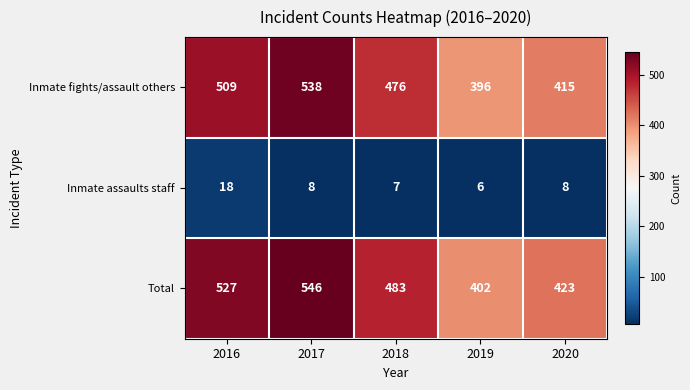

What is the maximum value for Total?

546